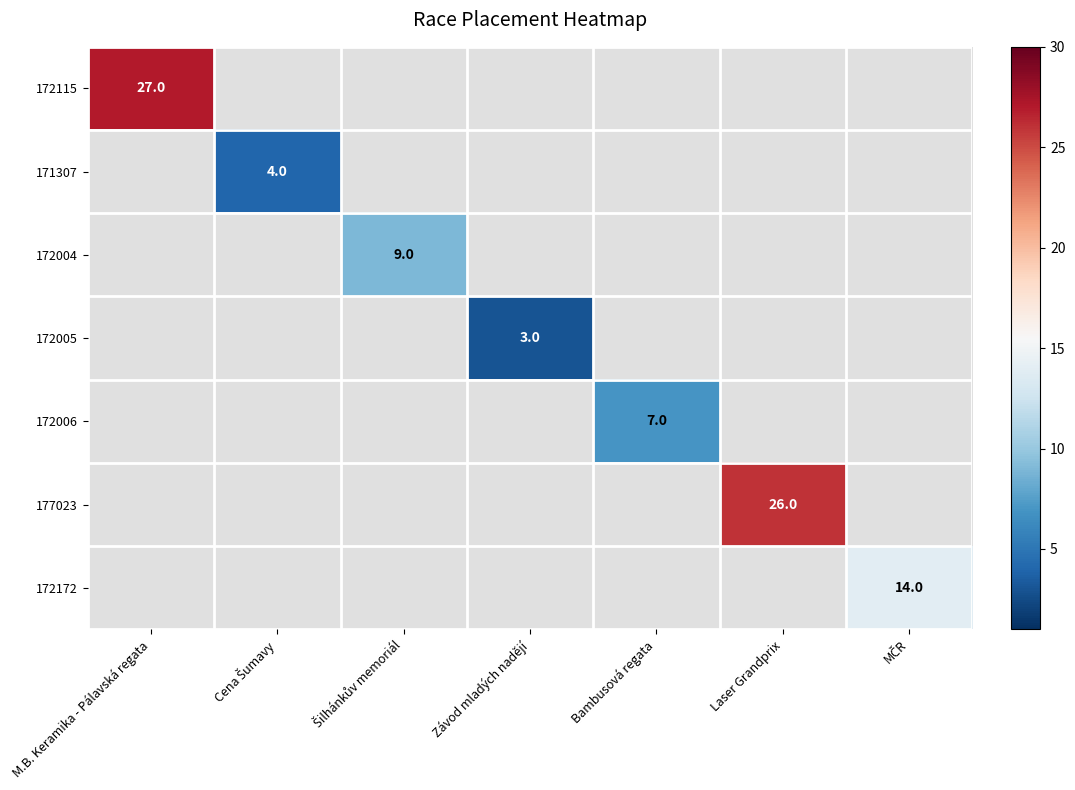

The 172115 series shows 46 at M.B. Keramika - Pálavská regata. True or false?

False